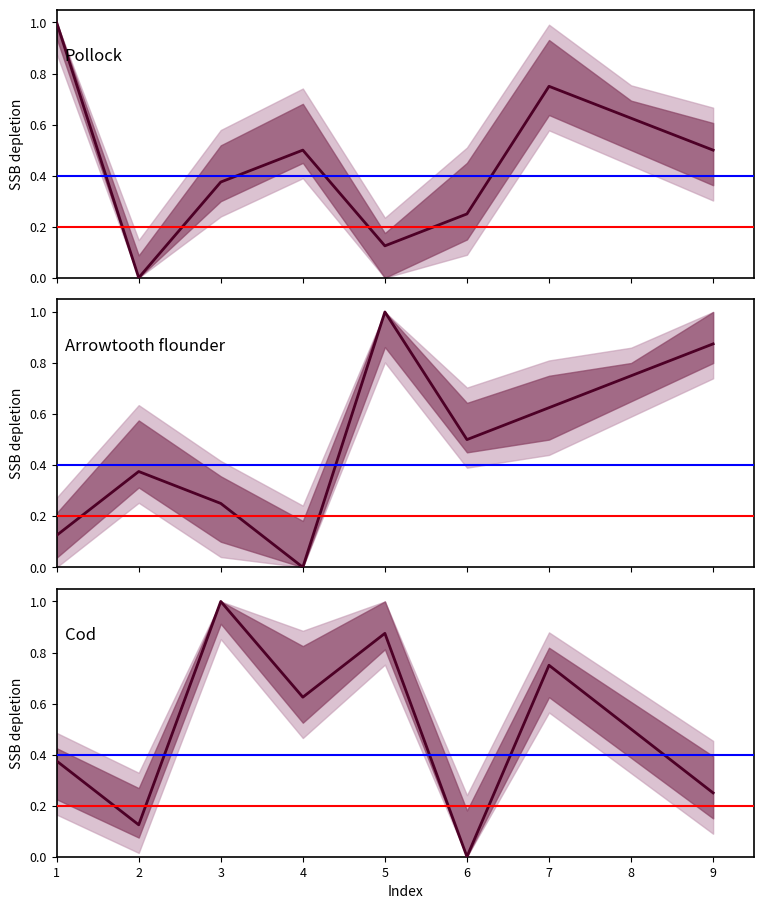

At which category is the sum across all series the highest?

7